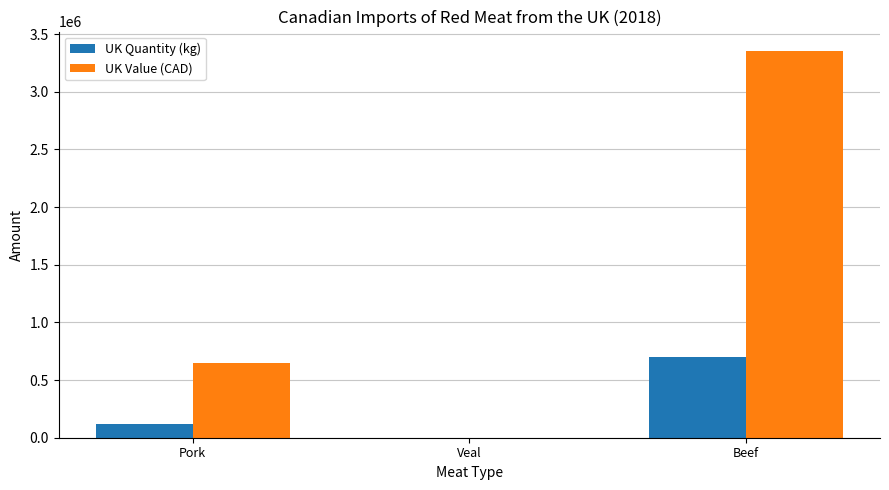

True or false: UK Quantity (kg) has a value of 1190320 at Beef.

False